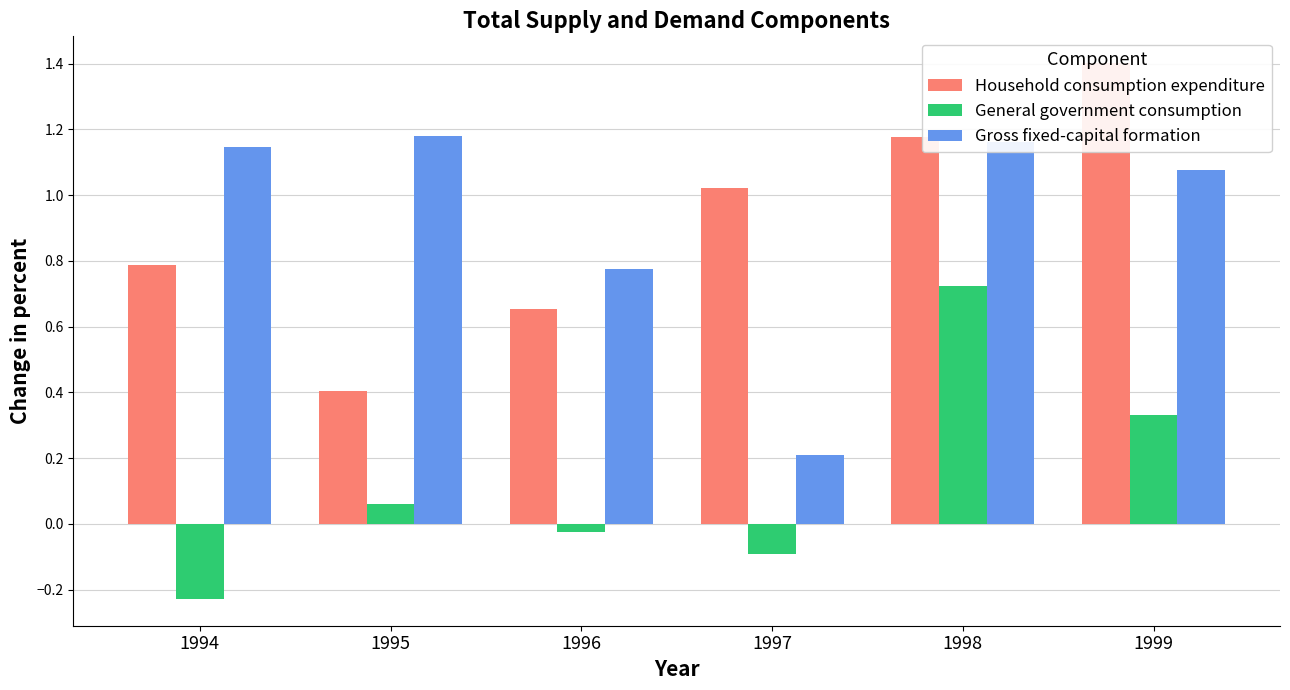

What is the value of the Household consumption expenditure bar at the 4th from the left?

1.0